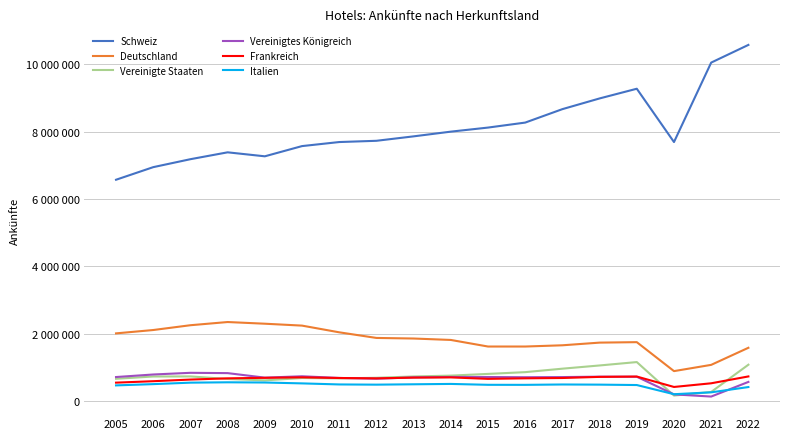

What are all the series names shown in the legend?

Schweiz, Deutschland, Vereinigte Staaten, Vereinigtes Königreich, Frankreich, Italien